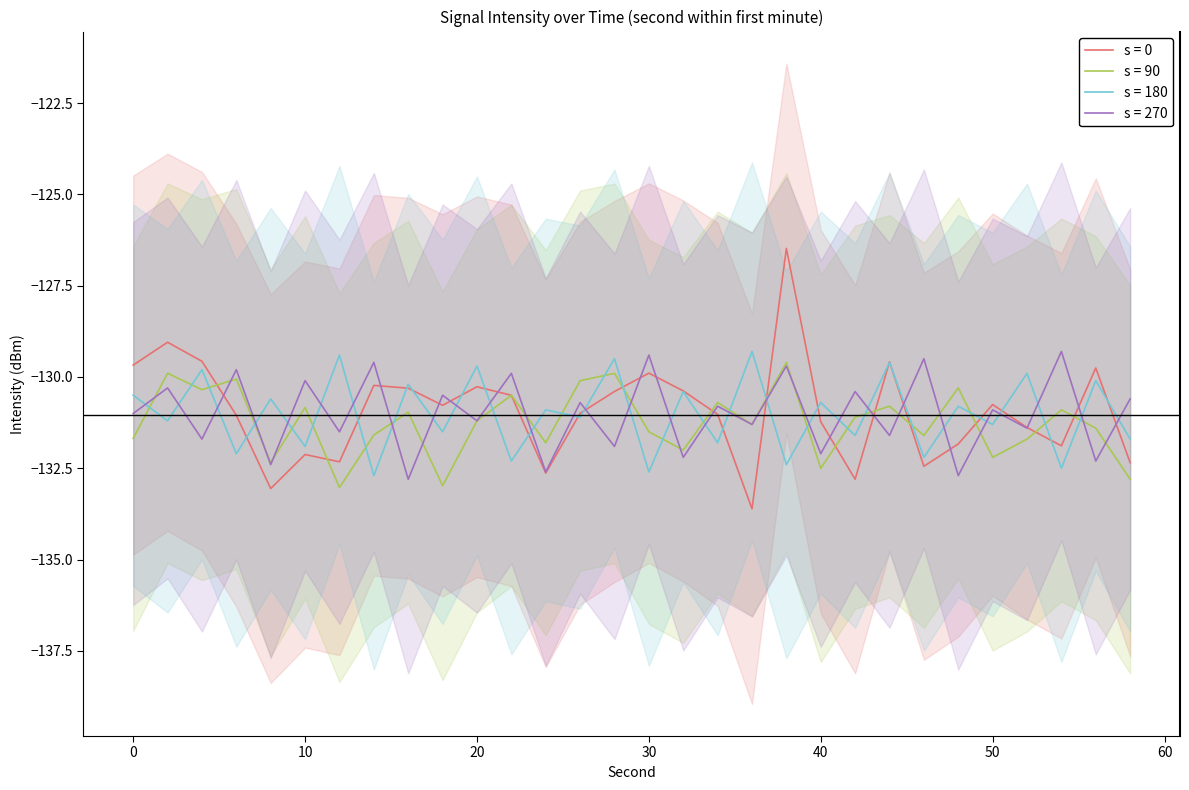

What value does the s = 90 series have at 6?

-130.1